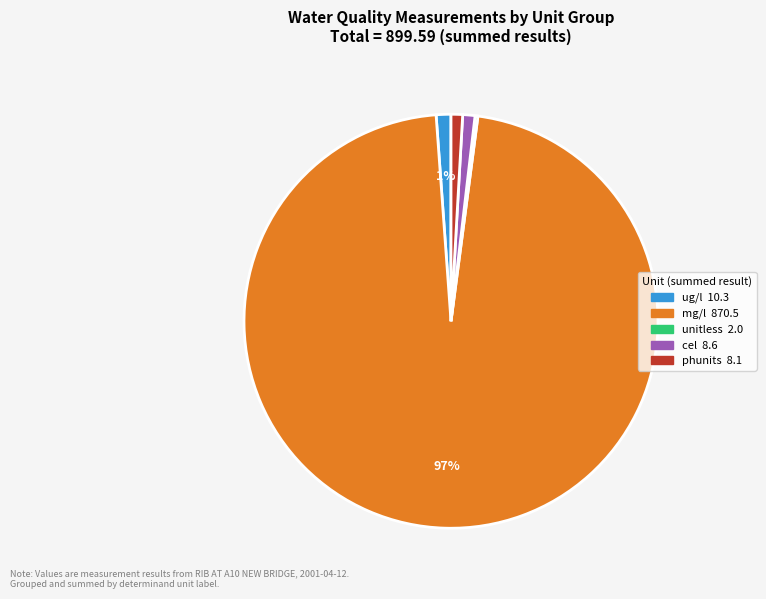

To the nearest percent, what is the difference between the largest and smallest slice percentages?

97%